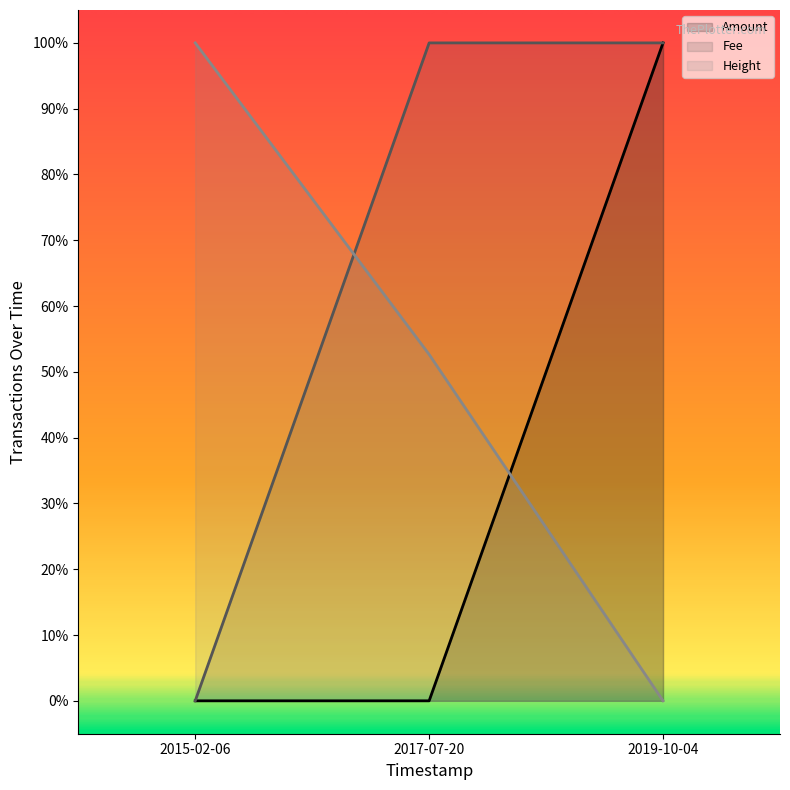

What is the highest value of the Amount series?

1.0